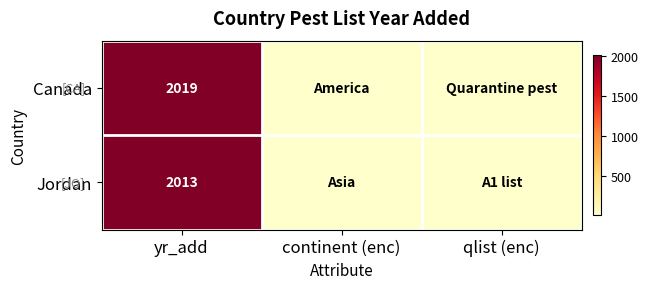

What is the minimum value shown in the chart?

1